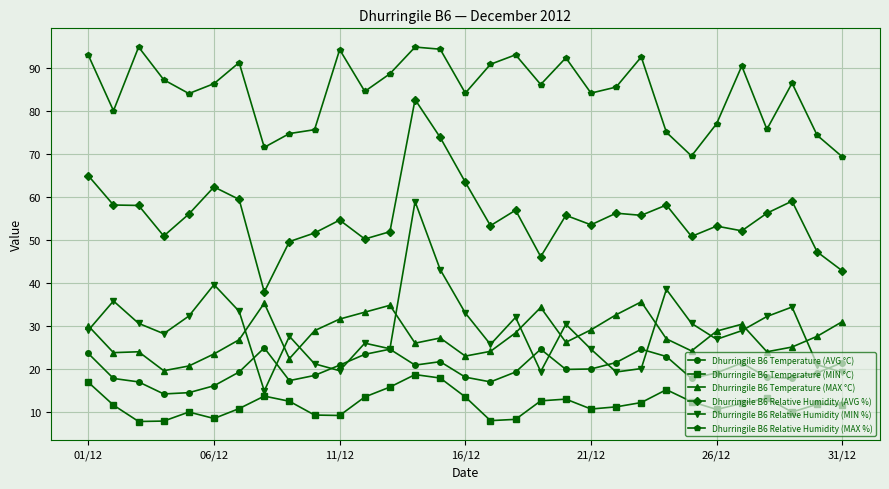

True or false: Dhurringile B6 Relative Humidity (MIN %) has more than 0 interior local peaks.

True